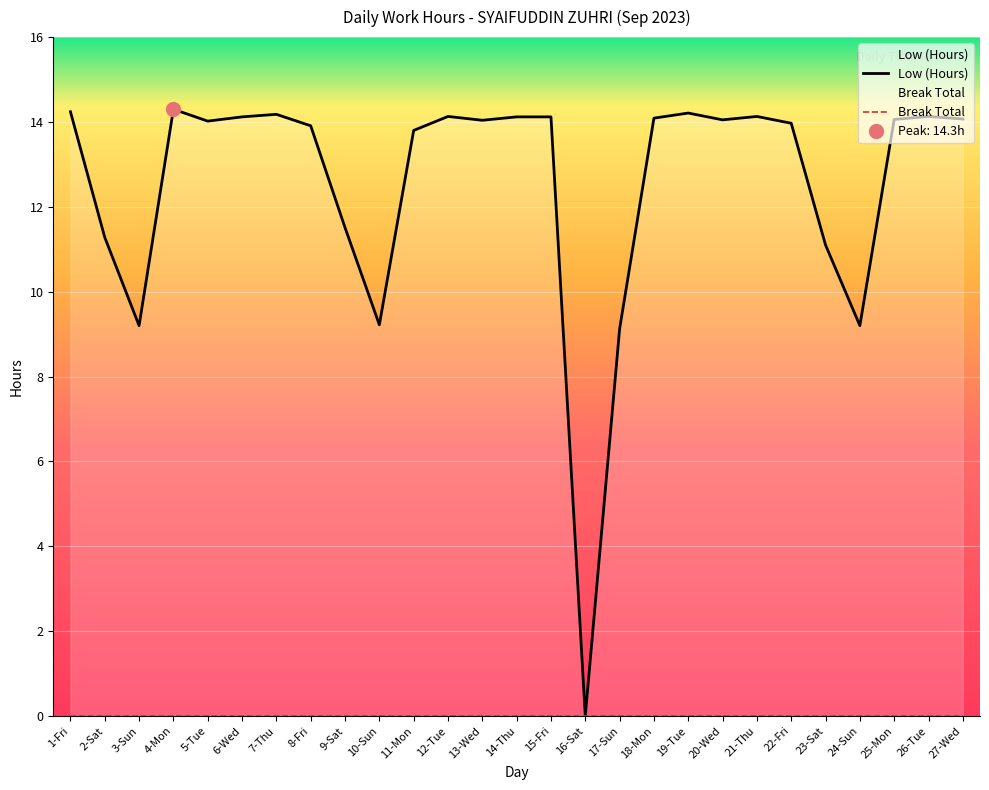

How many lines are shown in the chart?

1